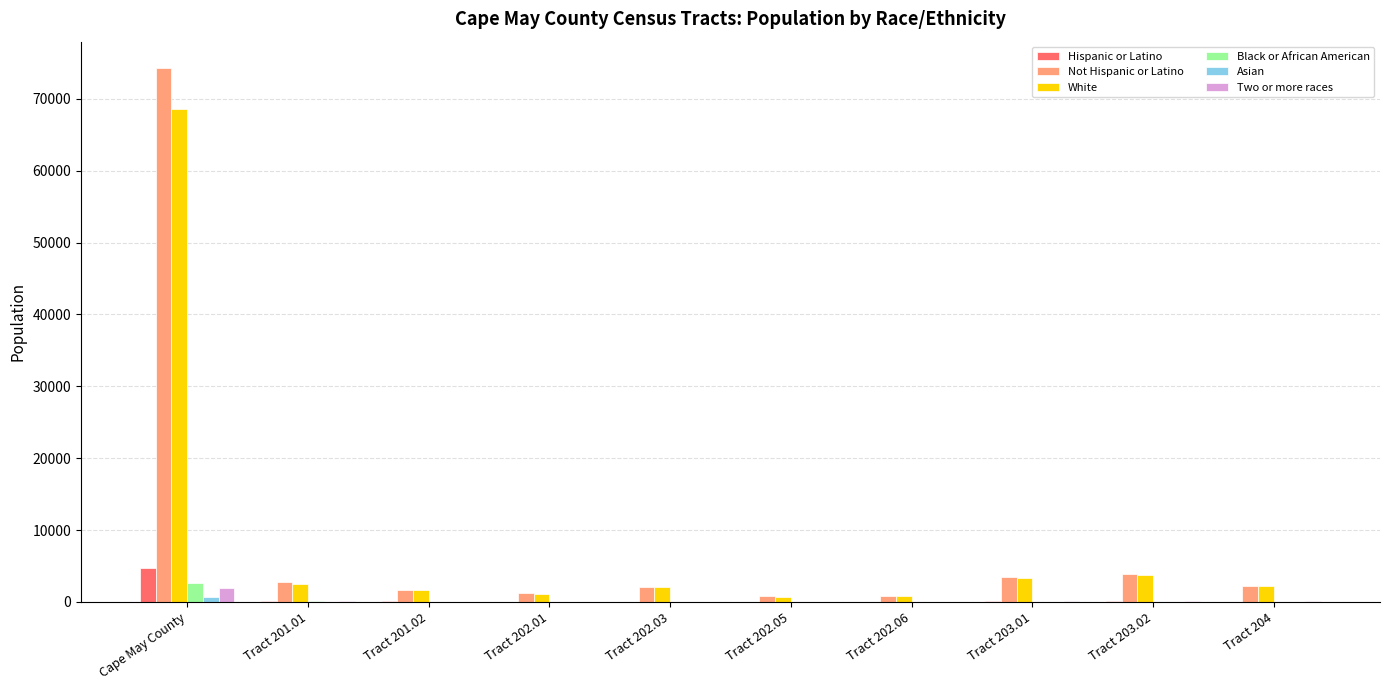

At which category is the sum across all series the highest?

Cape May County